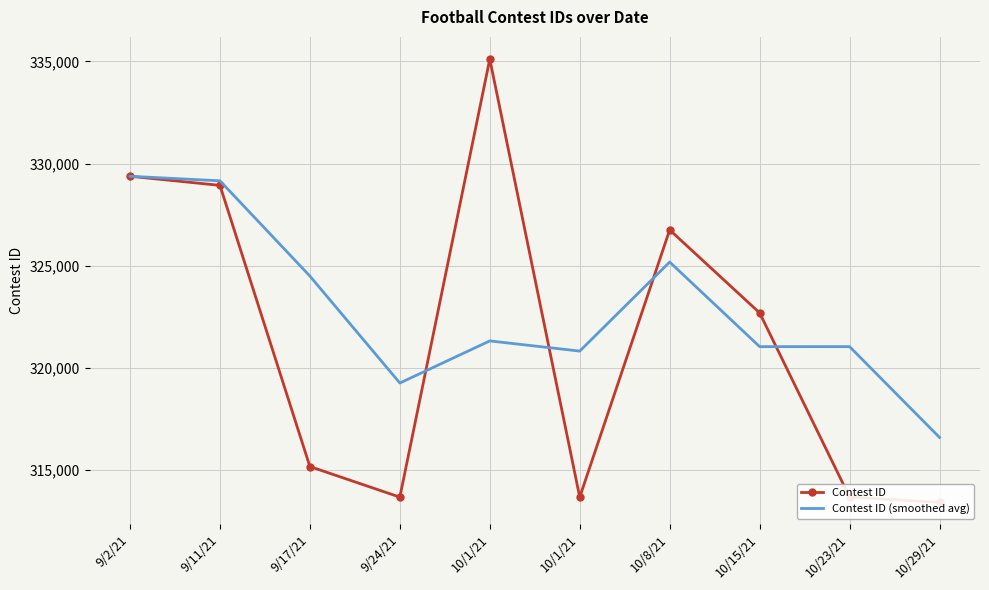

True or false: Contest ID (smoothed avg) and Contest ID intersect in this chart.

True